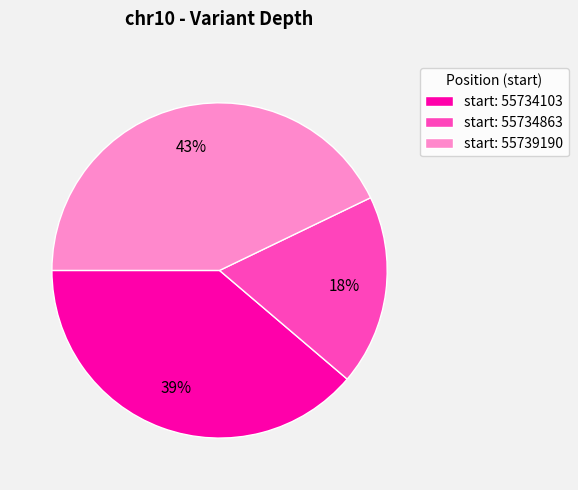

Combined, do start: 55734103 and start: 55739190 account for over 50%?

Yes